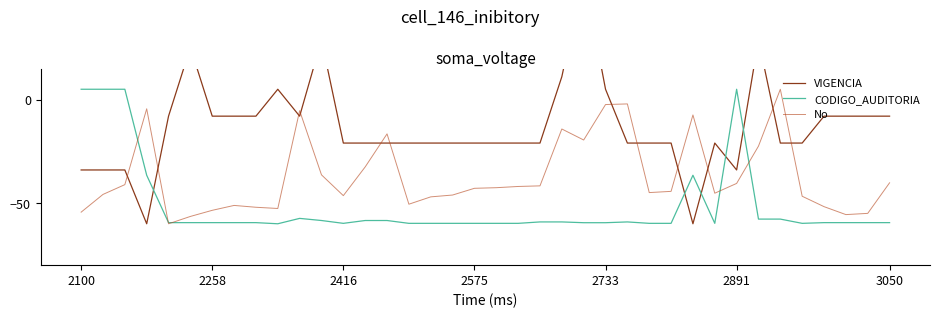

What is the maximum value for CODIGO_AUDITORIA?

5.0